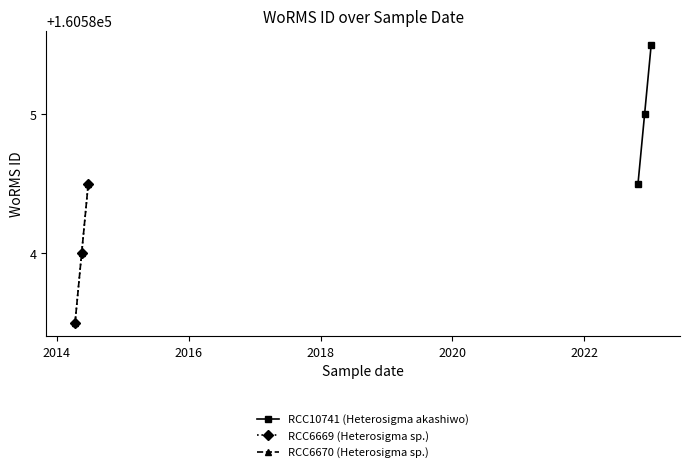

What is the value of the RCC10741 (Heterosigma akashiwo) point at the 3rd from the left?

160585.5